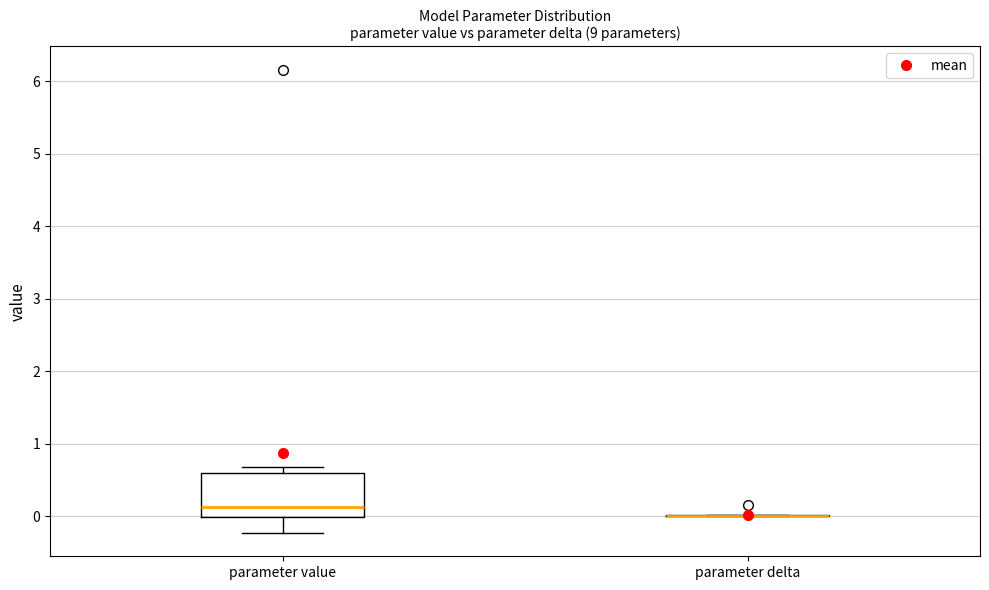

Reading left to right, read every box against the y-axis: the position of its median line, the range the box covers, and the ends of its whiskers. The values are not printed on the chart, so give them approximately, as read against the axis.

parameter value: median 0.1, box 0.0 to 0.6, whiskers -0.2 to 0.7
parameter delta: box collapsed to a line at 0.0, whiskers 0.0 to 0.0